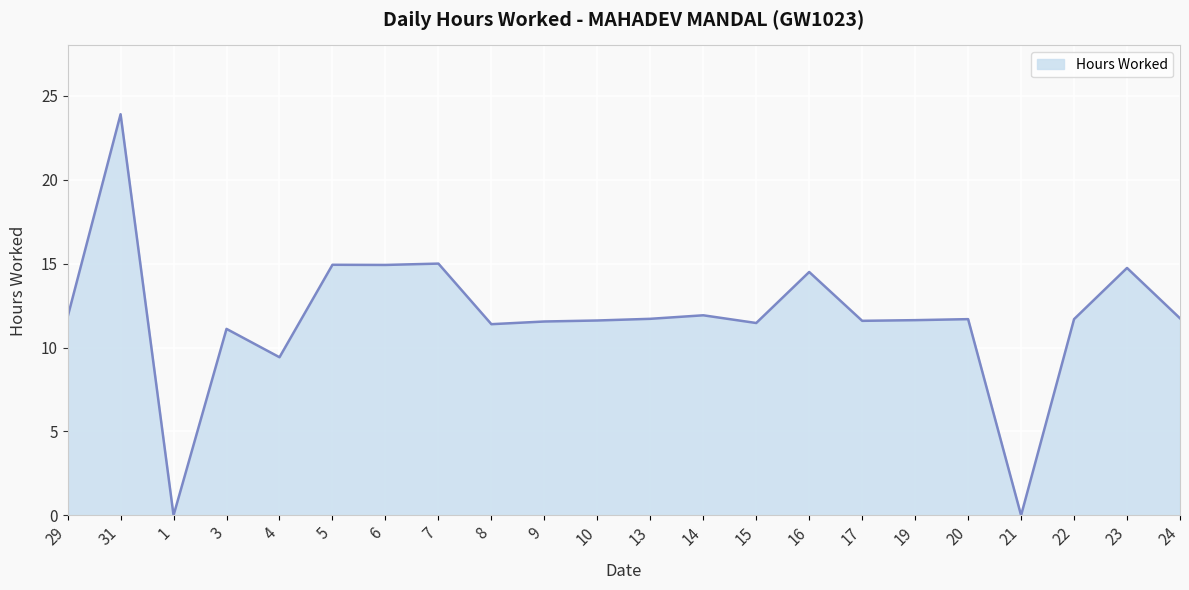

At which category does the data reach its first local valley?

1